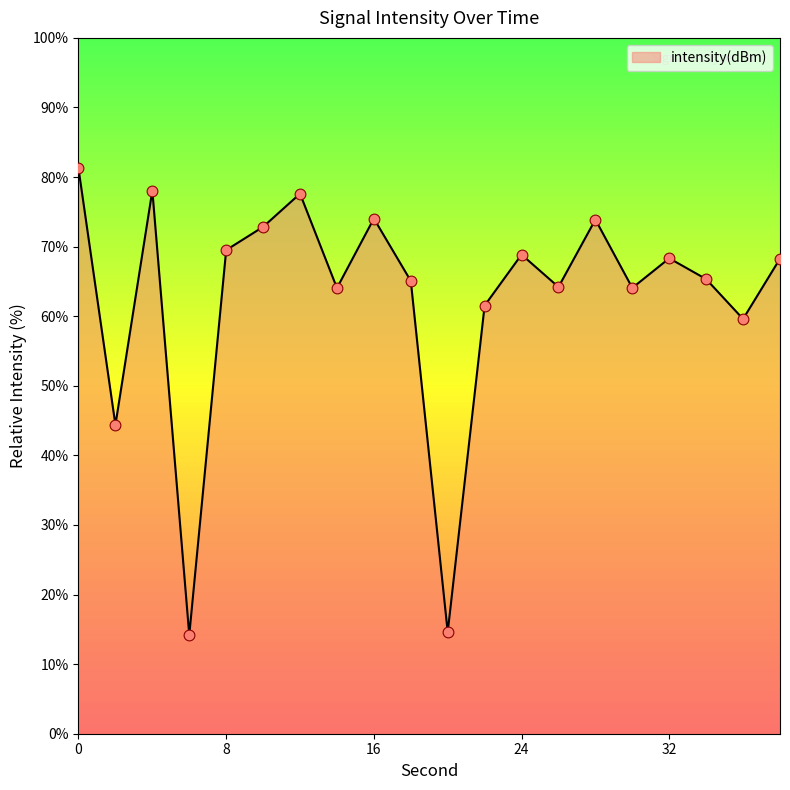

What is the smallest value displayed?

14.2